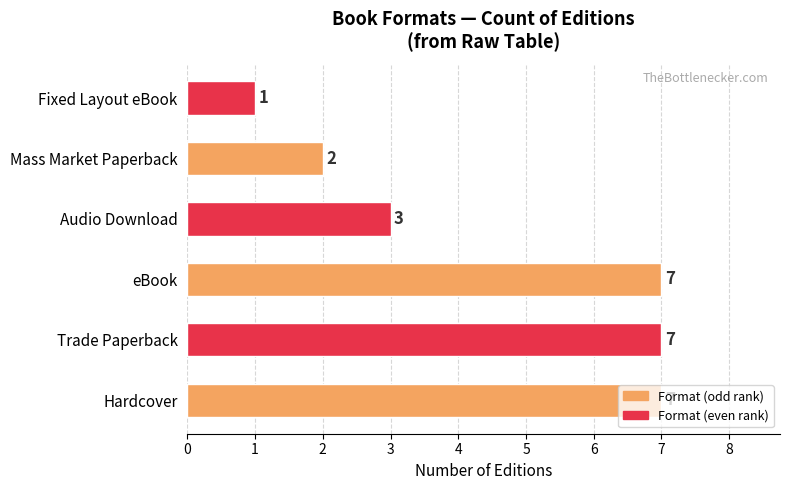

What is the maximum value shown in the chart?

7